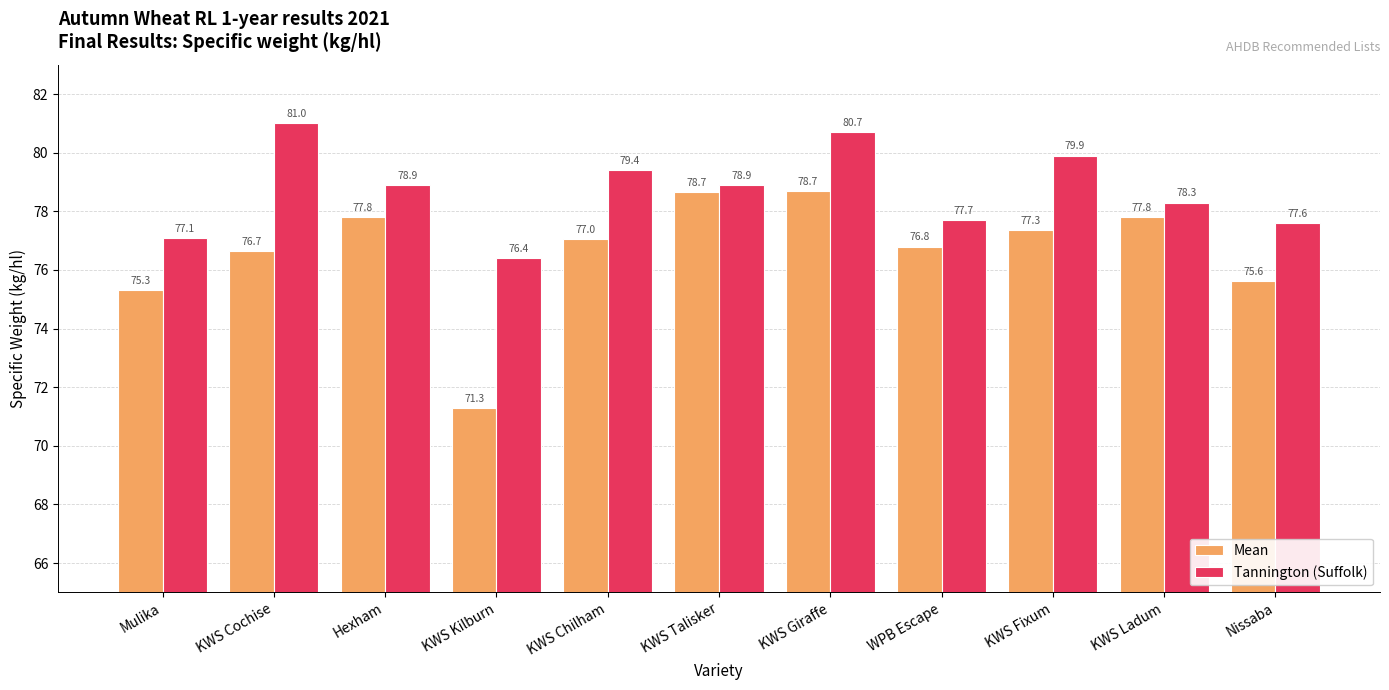

What is the sum of all Mean values?

843.0